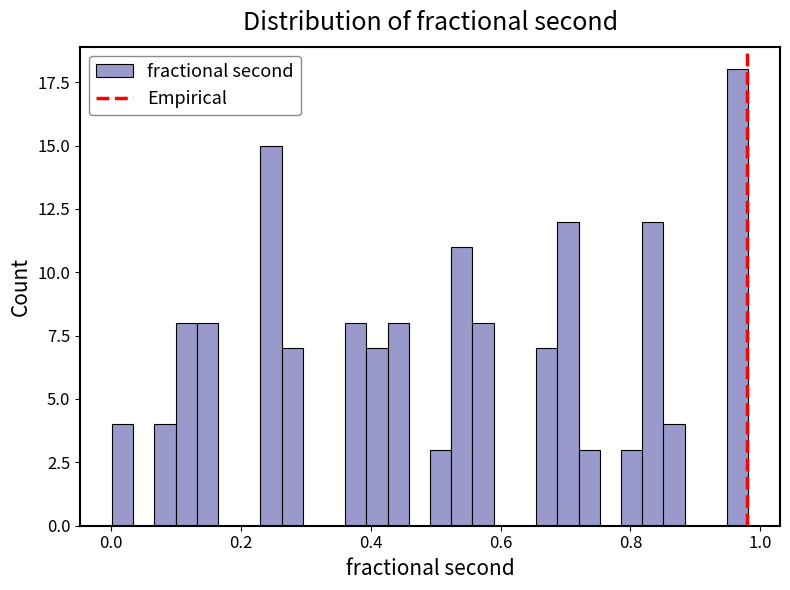

Around what value on the x-axis is the tallest bar? Give the approximate position of its centre, as read against the axis.

0.96